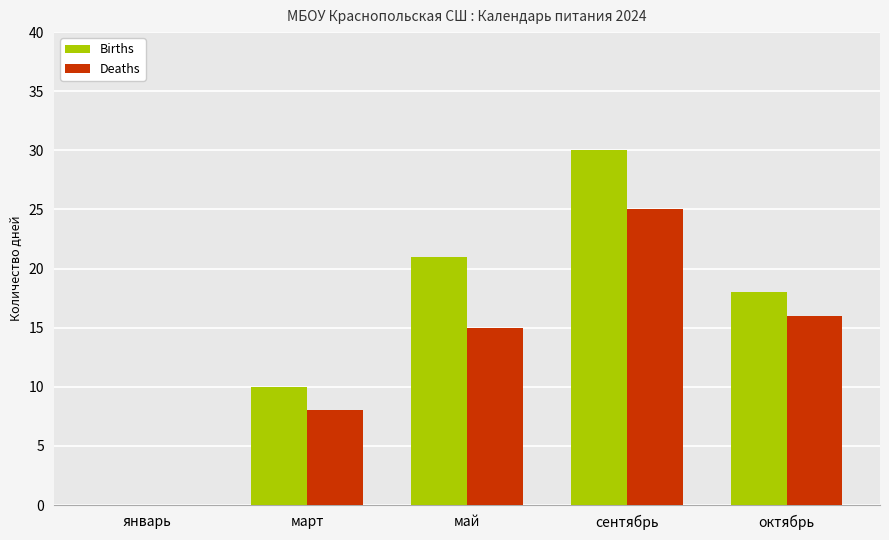

Reading left to right, list all the values displayed in this chart.

Births: 0	10	21	30	18
Deaths: 0	8	15	25	16